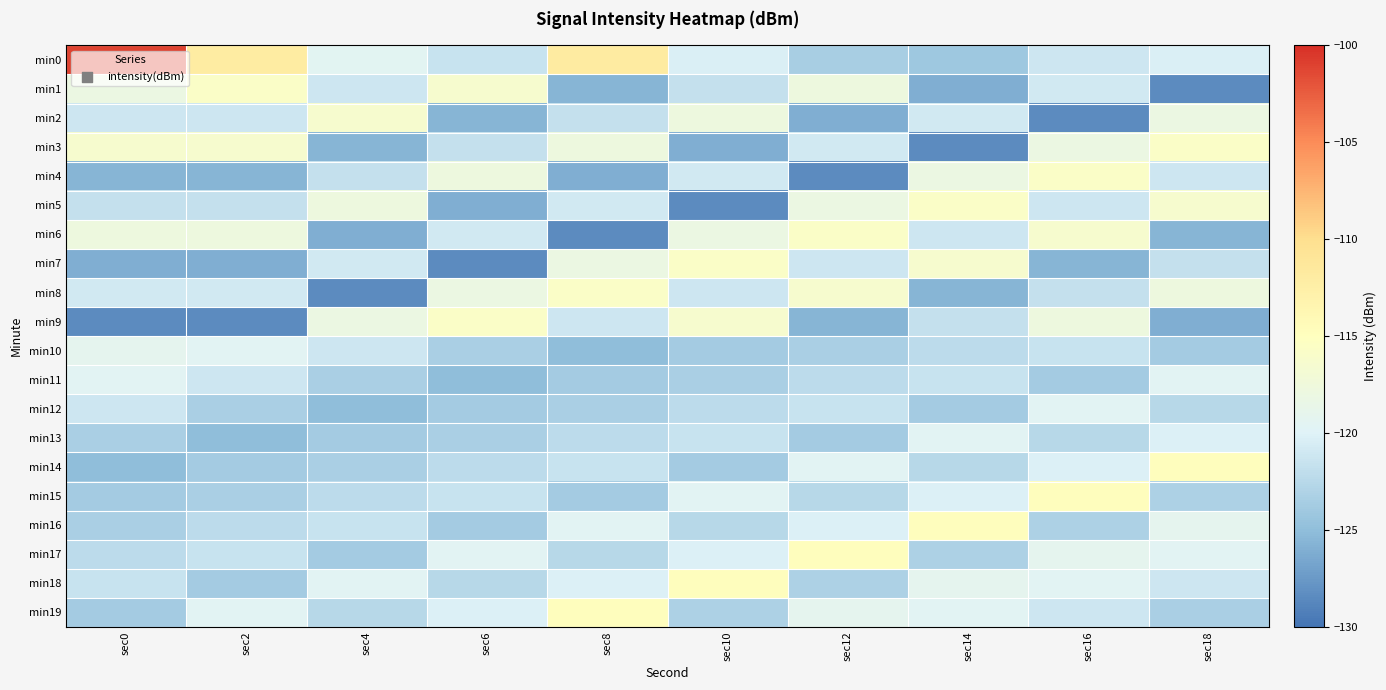

Reading left to right, list all the values displayed in this chart.

min0: sec0=-101.1	sec2=-112.0	sec4=-119.5	sec6=-121.5	sec8=-111.9	sec10=-120.3	sec12=-123.5	sec14=-124.1	sec16=-121.2	sec18=-120.3
min1: sec0=-118.1	sec2=-115.7	sec4=-121.2	sec6=-116.3	sec8=-125.6	sec10=-121.7	sec12=-117.7	sec14=-126.1	sec16=-121.0	sec18=-128.5
min2: sec0=-121.2	sec2=-121.2	sec4=-116.3	sec6=-125.6	sec8=-121.7	sec10=-117.7	sec12=-126.1	sec14=-121.0	sec16=-128.5	sec18=-118.1
min3: sec0=-116.3	sec2=-116.3	sec4=-125.6	sec6=-121.7	sec8=-117.7	sec10=-126.1	sec12=-121.0	sec14=-128.5	sec16=-118.1	sec18=-115.7
min4: sec0=-125.6	sec2=-125.6	sec4=-121.7	sec6=-117.7	sec8=-126.1	sec10=-121.0	sec12=-128.5	sec14=-118.1	sec16=-115.7	sec18=-121.2
min5: sec0=-121.7	sec2=-121.7	sec4=-117.7	sec6=-126.1	sec8=-121.0	sec10=-128.5	sec12=-118.1	sec14=-115.7	sec16=-121.2	sec18=-116.3
min6: sec0=-117.7	sec2=-117.7	sec4=-126.1	sec6=-121.0	sec8=-128.5	sec10=-118.1	sec12=-115.7	sec14=-121.2	sec16=-116.3	sec18=-125.6
min7: sec0=-126.1	sec2=-126.1	sec4=-121.0	sec6=-128.5	sec8=-118.1	sec10=-115.7	sec12=-121.2	sec14=-116.3	sec16=-125.6	sec18=-121.7
min8: sec0=-121.0	sec2=-121.0	sec4=-128.5	sec6=-118.1	sec8=-115.7	sec10=-121.2	sec12=-116.3	sec14=-125.6	sec16=-121.7	sec18=-117.7
min9: sec0=-128.5	sec2=-128.5	sec4=-118.1	sec6=-115.7	sec8=-121.2	sec10=-116.3	sec12=-125.6	sec14=-121.7	sec16=-117.7	sec18=-126.1
min10: sec0=-119.2	sec2=-119.6	sec4=-121.1	sec6=-123.4	sec8=-125.1	sec10=-123.7	sec12=-123.4	sec14=-122.2	sec16=-121.5	sec18=-123.8
min11: sec0=-119.6	sec2=-121.1	sec4=-123.4	sec6=-125.1	sec8=-123.7	sec10=-123.4	sec12=-122.2	sec14=-121.5	sec16=-123.8	sec18=-119.6
min12: sec0=-121.1	sec2=-123.4	sec4=-125.1	sec6=-123.7	sec8=-123.4	sec10=-122.2	sec12=-121.5	sec14=-123.8	sec16=-119.6	sec18=-122.5
min13: sec0=-123.4	sec2=-125.1	sec4=-123.7	sec6=-123.4	sec8=-122.2	sec10=-121.5	sec12=-123.8	sec14=-119.6	sec16=-122.5	sec18=-120.2
min14: sec0=-125.1	sec2=-123.7	sec4=-123.4	sec6=-122.2	sec8=-121.5	sec10=-123.8	sec12=-119.6	sec14=-122.5	sec16=-120.2	sec18=-114.8
min15: sec0=-123.7	sec2=-123.4	sec4=-122.2	sec6=-121.5	sec8=-123.8	sec10=-119.6	sec12=-122.5	sec14=-120.2	sec16=-114.8	sec18=-123.2
min16: sec0=-123.4	sec2=-122.2	sec4=-121.5	sec6=-123.8	sec8=-119.6	sec10=-122.5	sec12=-120.2	sec14=-114.8	sec16=-123.2	sec18=-119.2
min17: sec0=-122.2	sec2=-121.5	sec4=-123.8	sec6=-119.6	sec8=-122.5	sec10=-120.2	sec12=-114.8	sec14=-123.2	sec16=-119.2	sec18=-119.6
min18: sec0=-121.5	sec2=-123.8	sec4=-119.6	sec6=-122.5	sec8=-120.2	sec10=-114.8	sec12=-123.2	sec14=-119.2	sec16=-119.6	sec18=-121.1
min19: sec0=-123.8	sec2=-119.6	sec4=-122.5	sec6=-120.2	sec8=-114.8	sec10=-123.2	sec12=-119.2	sec14=-119.6	sec16=-121.1	sec18=-123.4